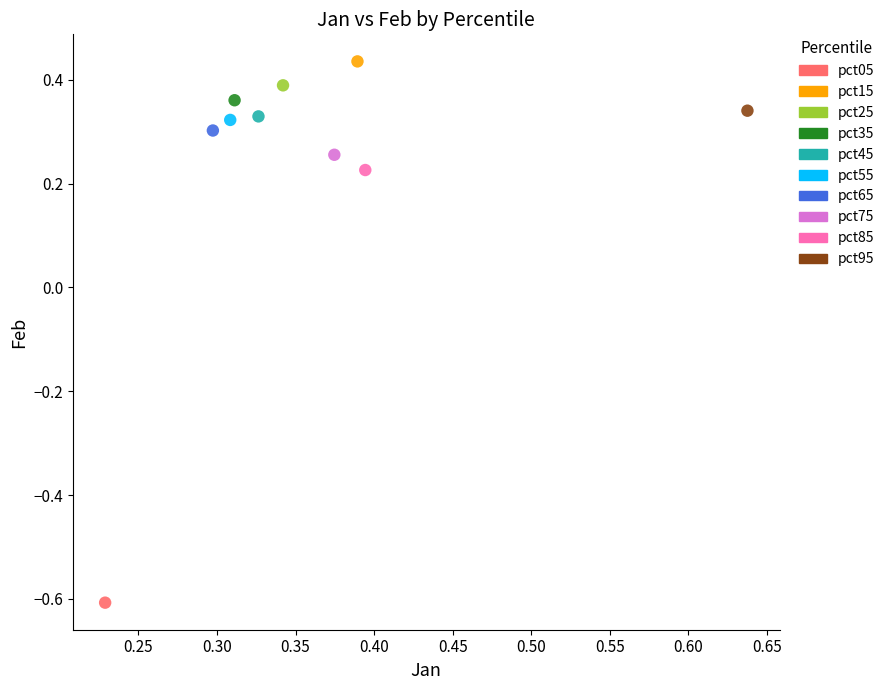

What are all the series names shown in the legend?

pct05, pct15, pct25, pct35, pct45, pct55, pct65, pct75, pct85, pct95